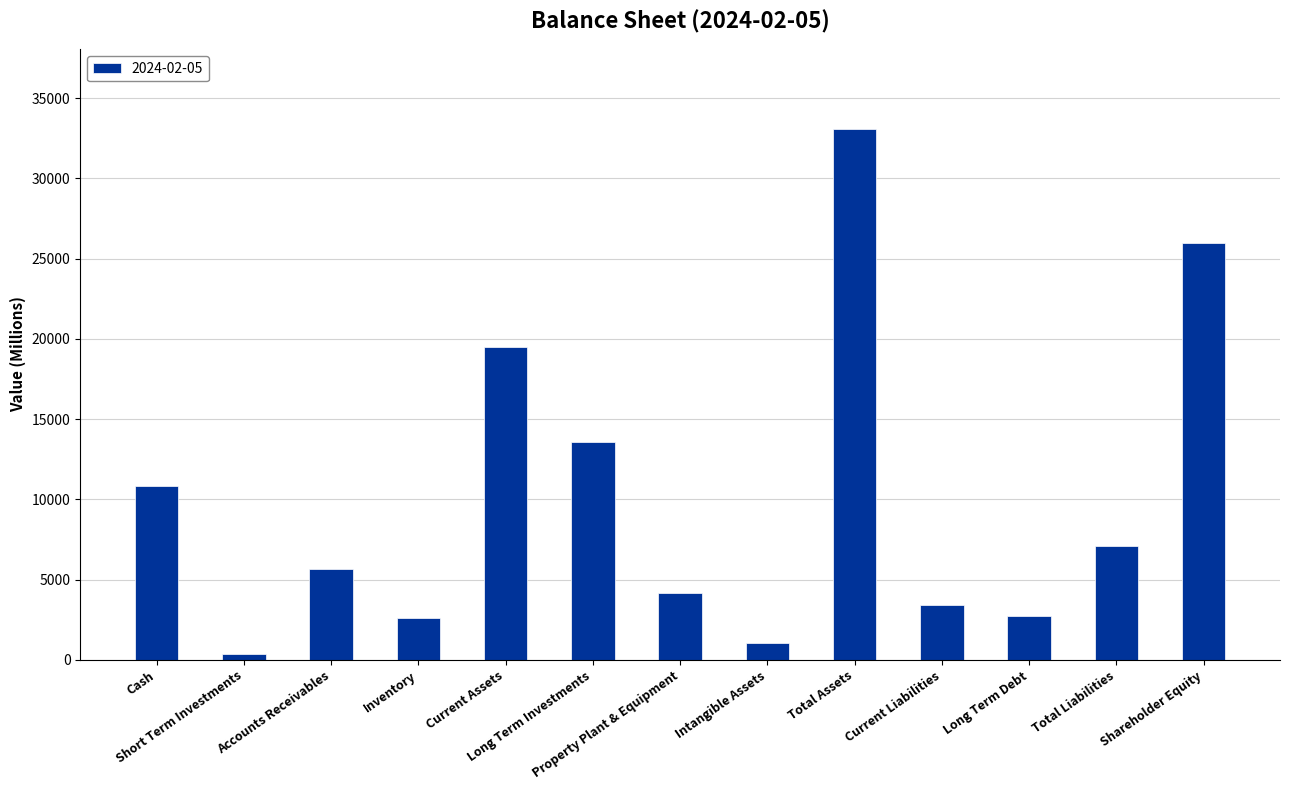

What is the average value?

10002.4